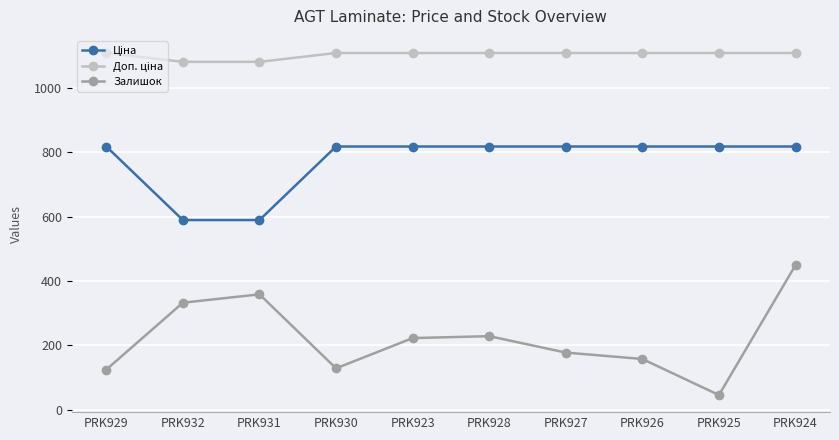

How many values in the Залишок series are below 223?

5